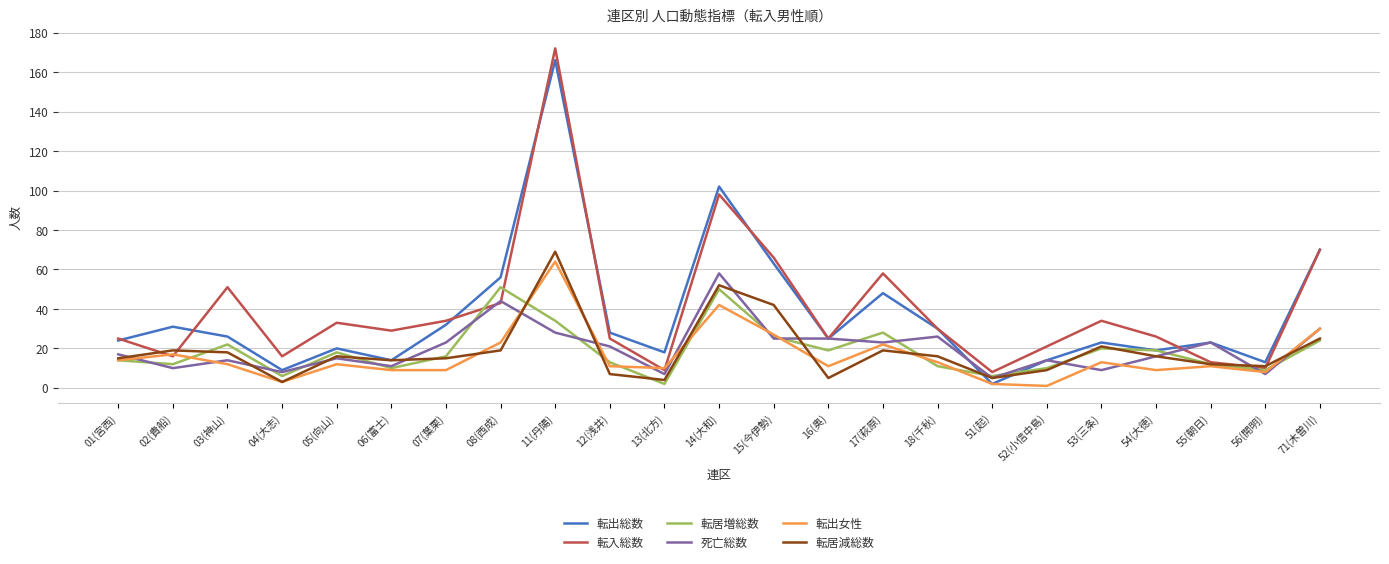

Is the value of 転出女性 at 12(浅井) greater than the value of 転居減総数 at 08(西成)?

No